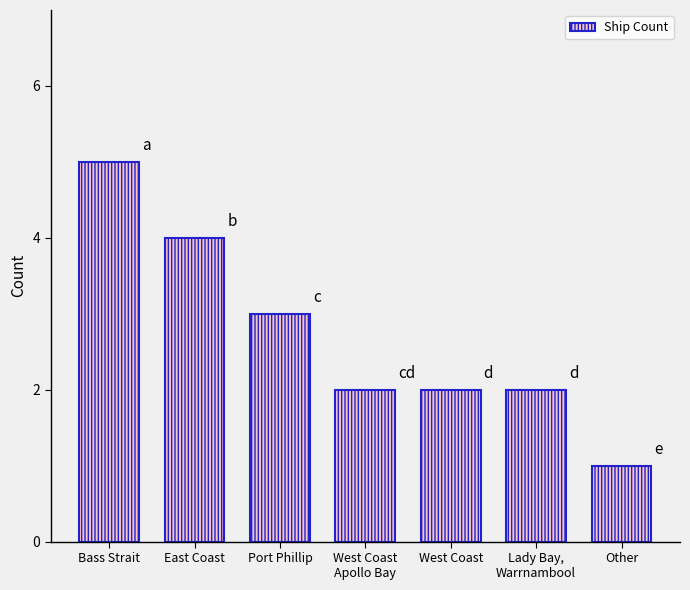

At which label does the data first exceed 2?

Bass Strait